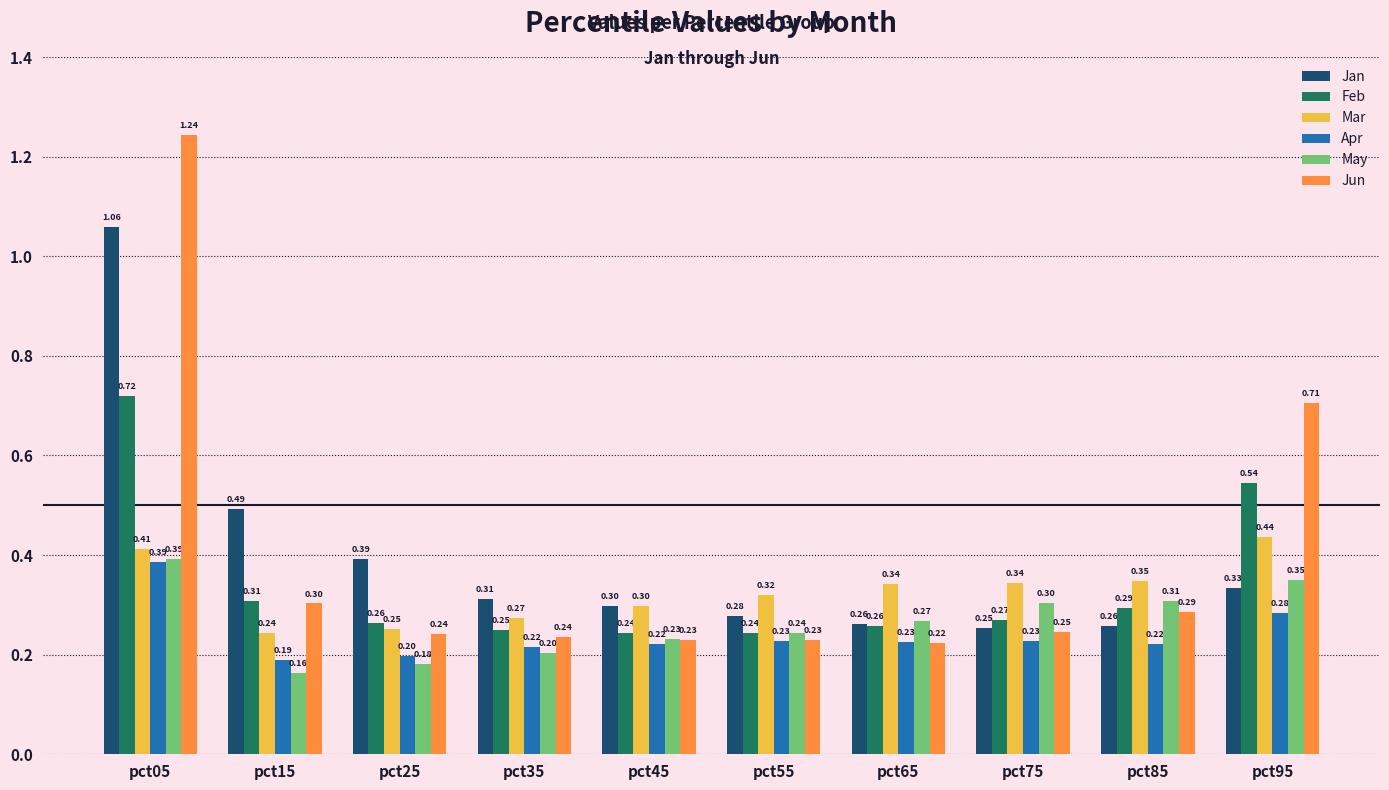

Which series has the largest range (max minus min)?

Jun